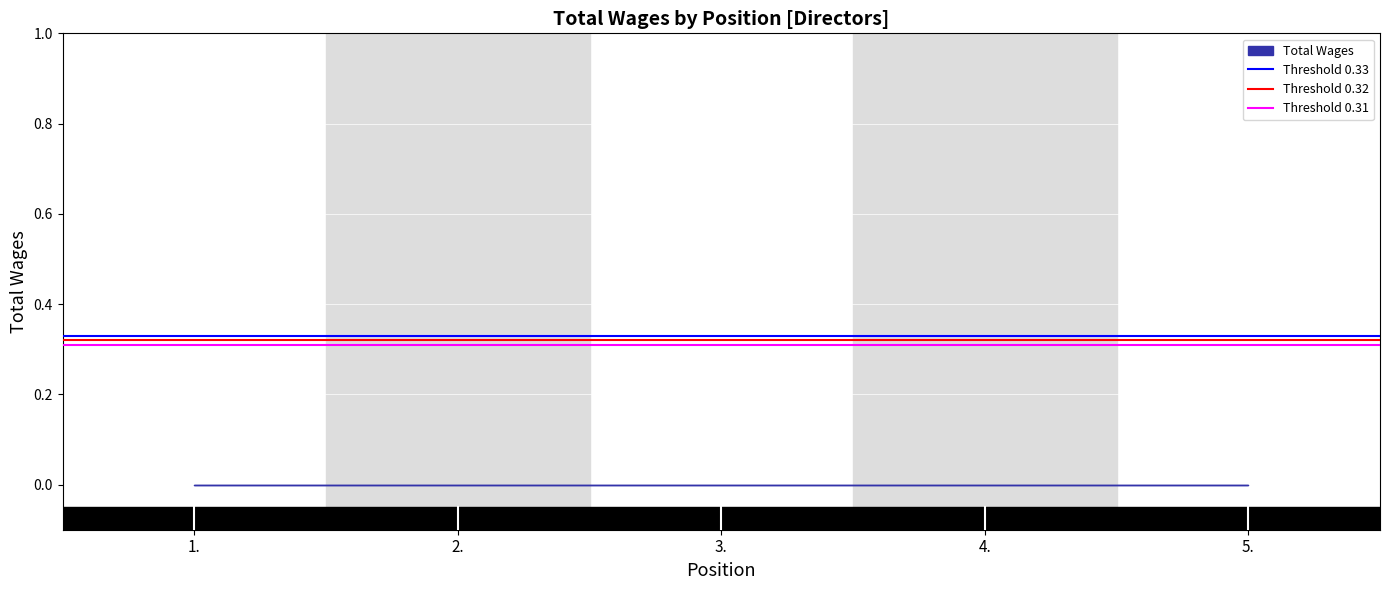

Is it true that Threshold 0.32 equals 0.1 at 2.?

False